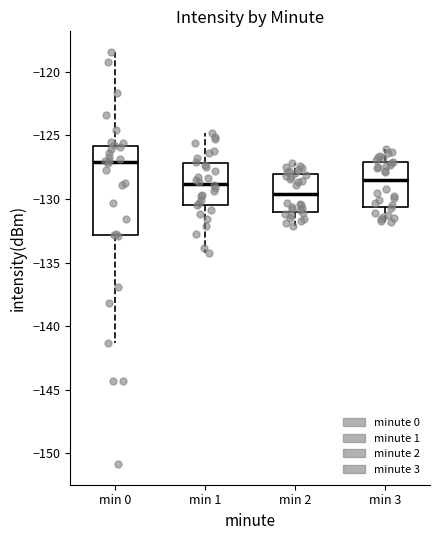

Reading left to right, transcribe this box plot: for each box, give where its median line is, the range the box spans, and where its two whiskers end, as read against the y-axis. The values are not printed on the chart, so give them approximately, as read against the axis.

min 0: median -127.0, box -133.0 to -126.0, whiskers -141.5 to -118.5
min 1: median -129.0, box -130.5 to -127.0, whiskers -134.0 to -125.0
min 2: median -129.5, box -131.0 to -128.0, whiskers -132.0 to -127.0
min 3: median -128.5, box -130.5 to -127.0, whiskers -132.0 to -126.0